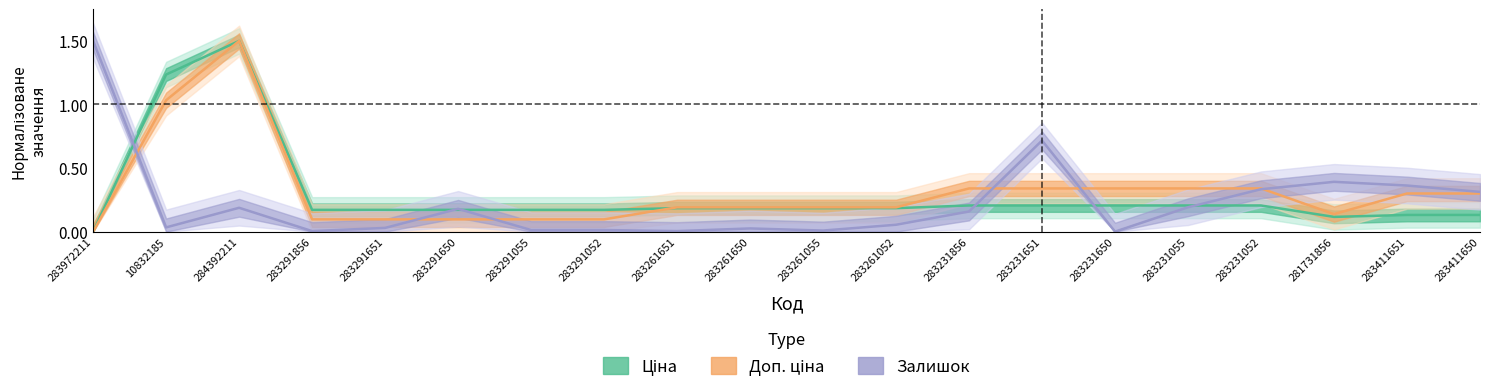

What is the difference between the Доп. ціна values at 283411650 and 283261055?

0.1